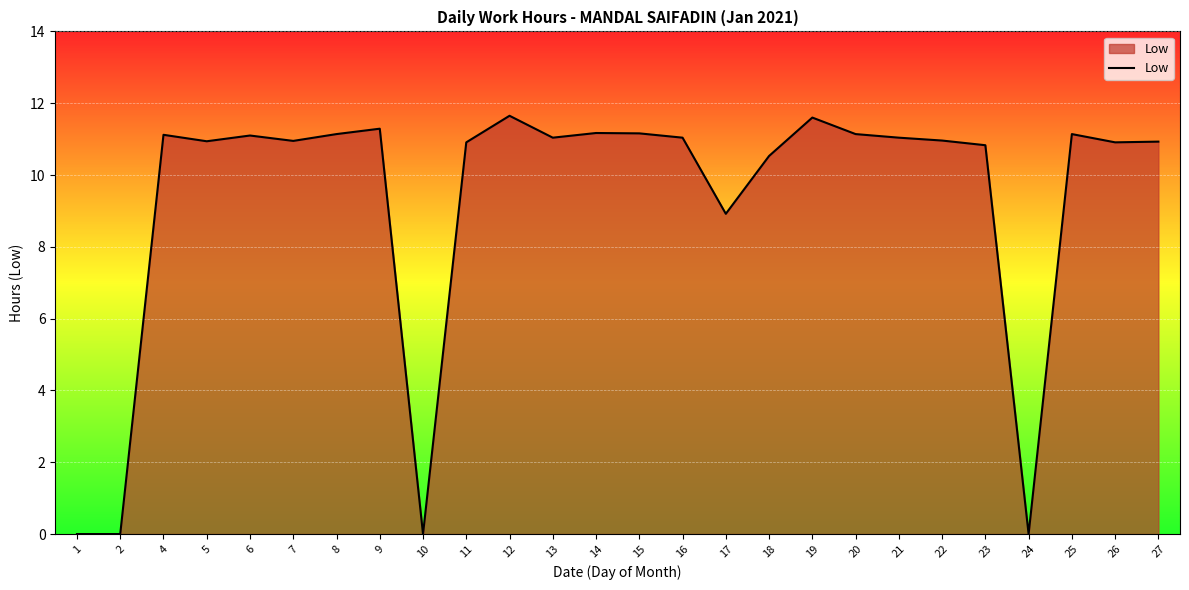

True or false: the data shows 5.4 at 16.

False